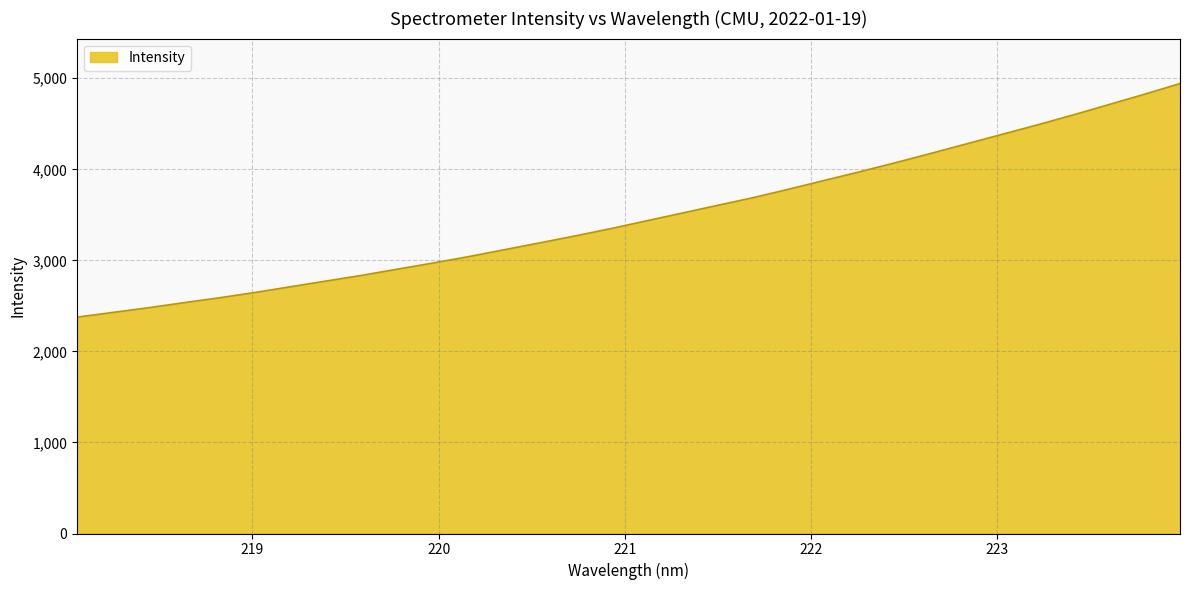

What is the difference between the maximum and minimum values?

2565.0